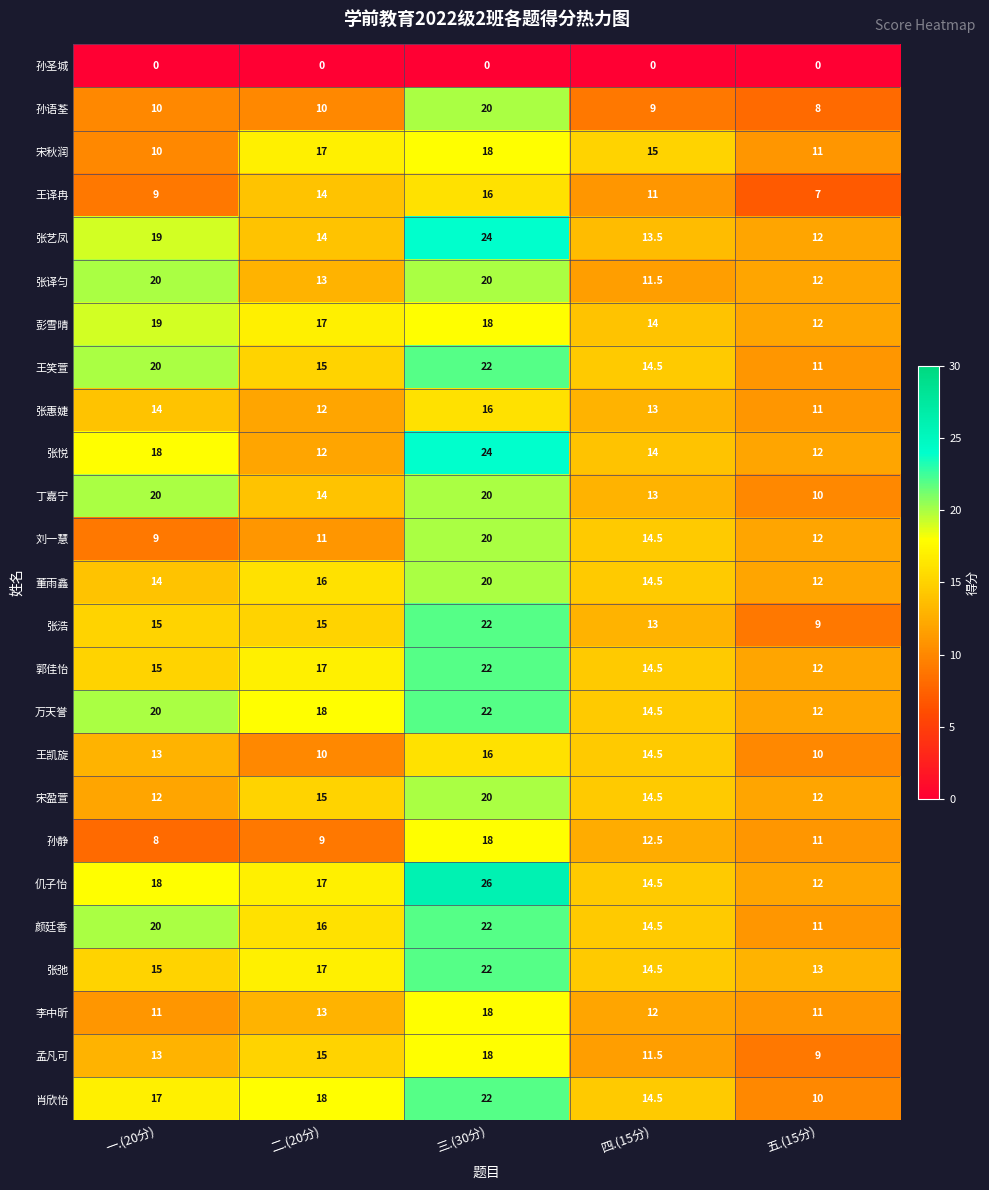

What is the sum of the 张译匀 values at 二.(20分) and 四.(15分)?

24.5